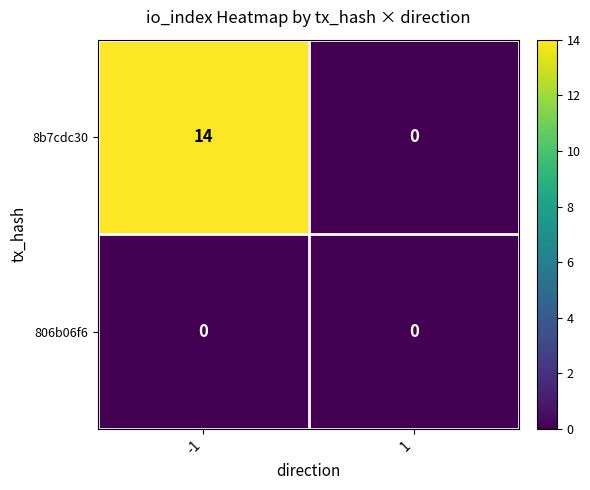

At how many categories does at least one series exceed 11?

1